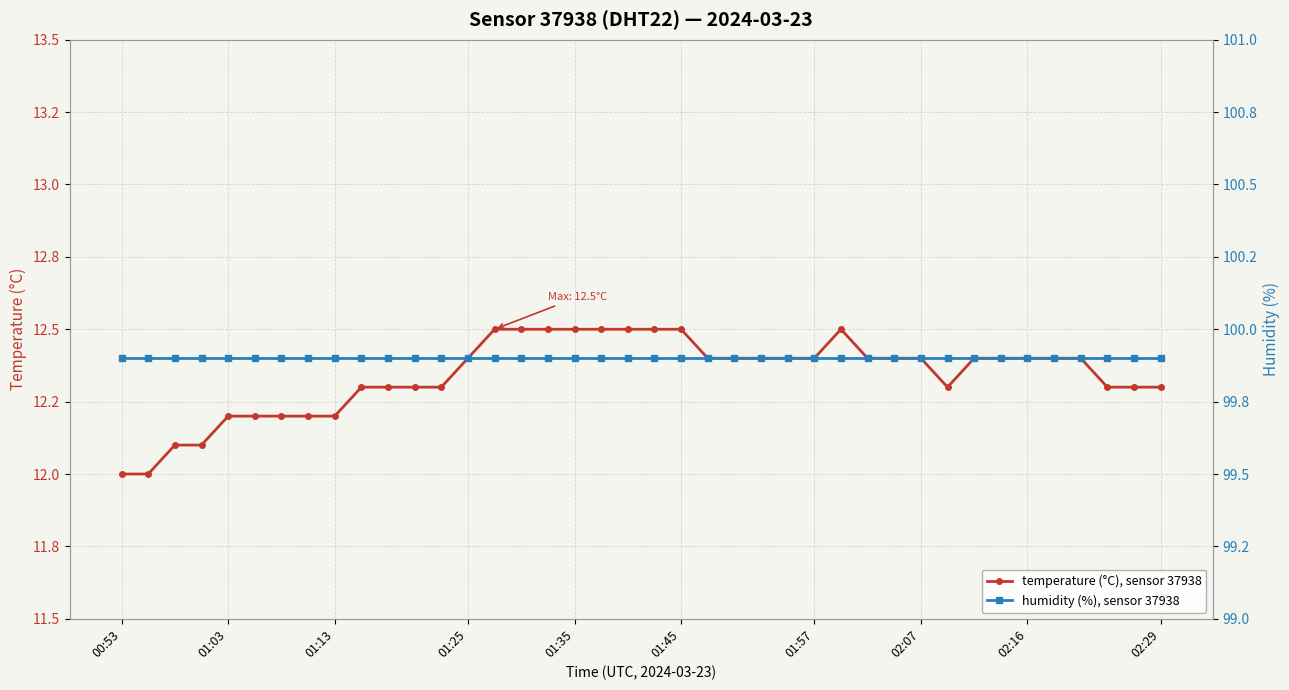

What is the sum of all temperature (°C), sensor 37938 values?

493.7